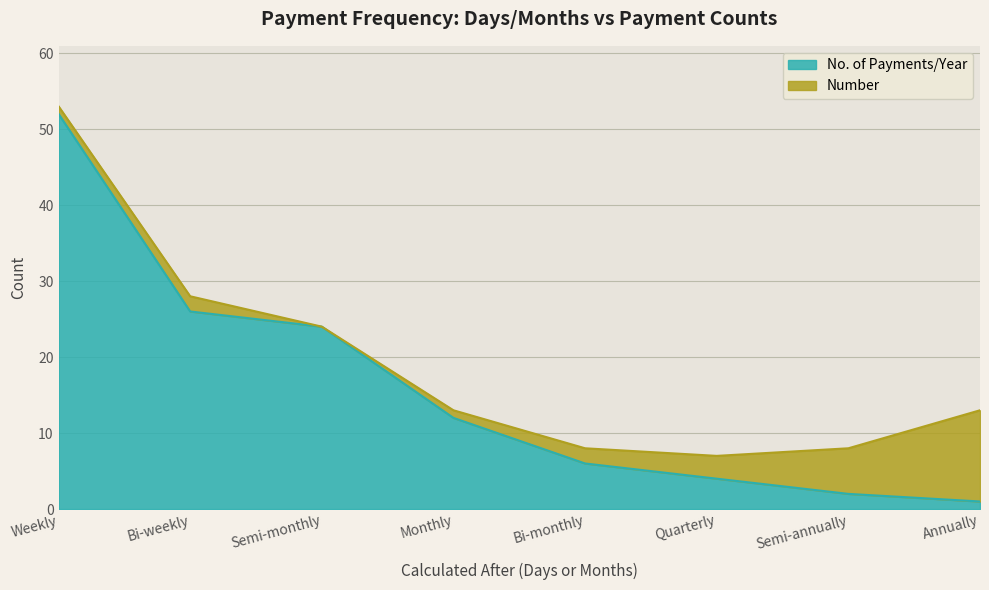

Count the number of categories in the chart.

8